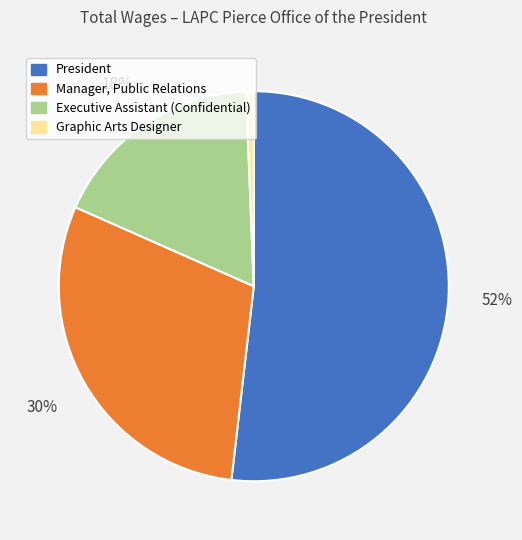

Which category has the biggest portion of the pie?

President